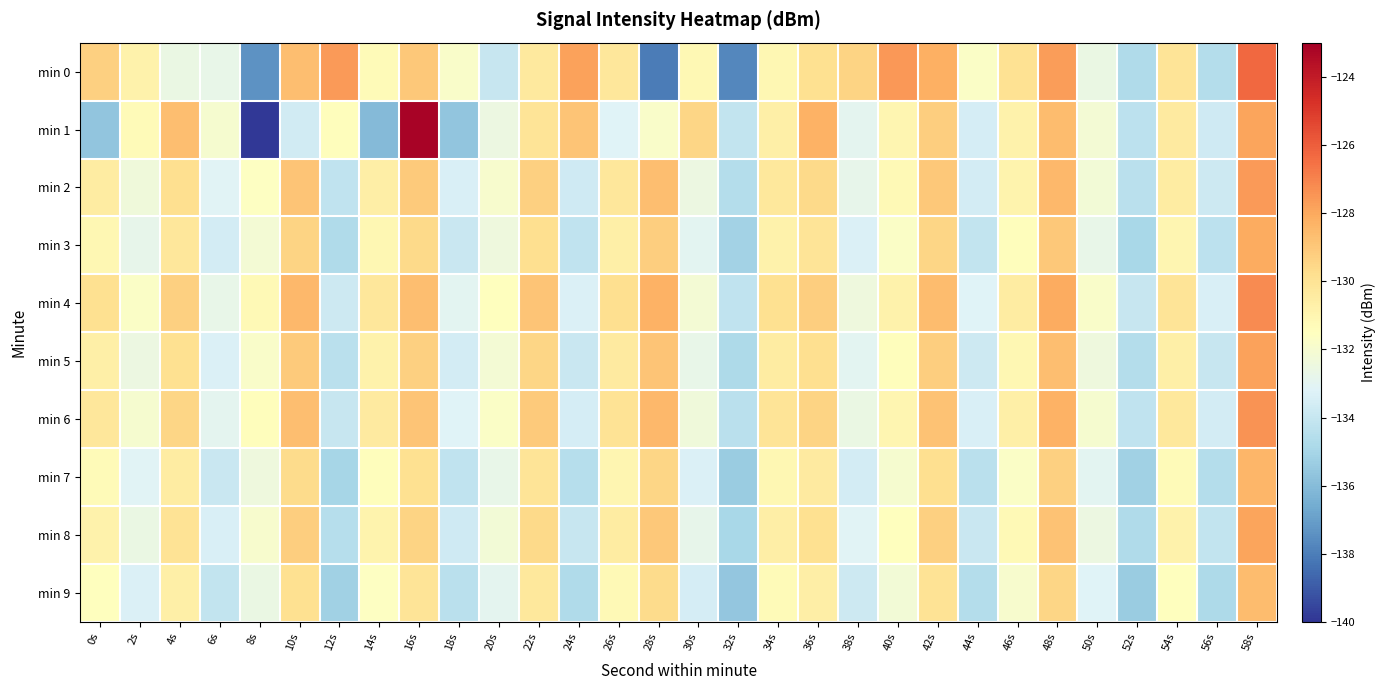

Which series has the widest spread of values?

min 1